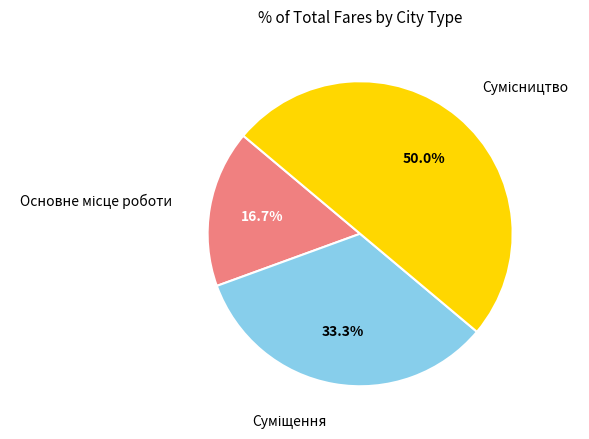

Count the number of slices in the pie.

3